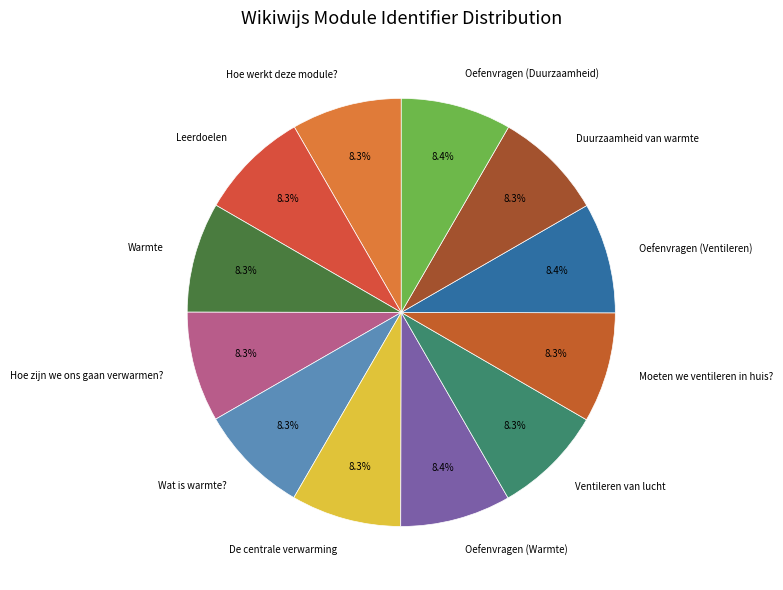

To the nearest percent, what portion does Duurzaamheid van warmte represent?

8%